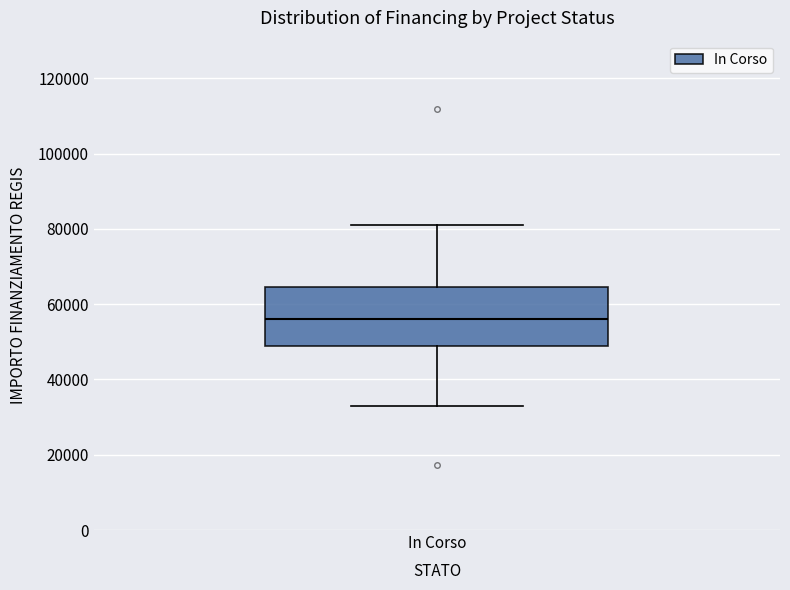

Transcribe this box plot: give where the median line is, the range the box spans, and where the two whiskers end, as read against the y-axis. The values are not printed on the chart, so give them approximately, as read against the axis.

median 56000, box 50000 to 64000, whiskers 32000 to 80000